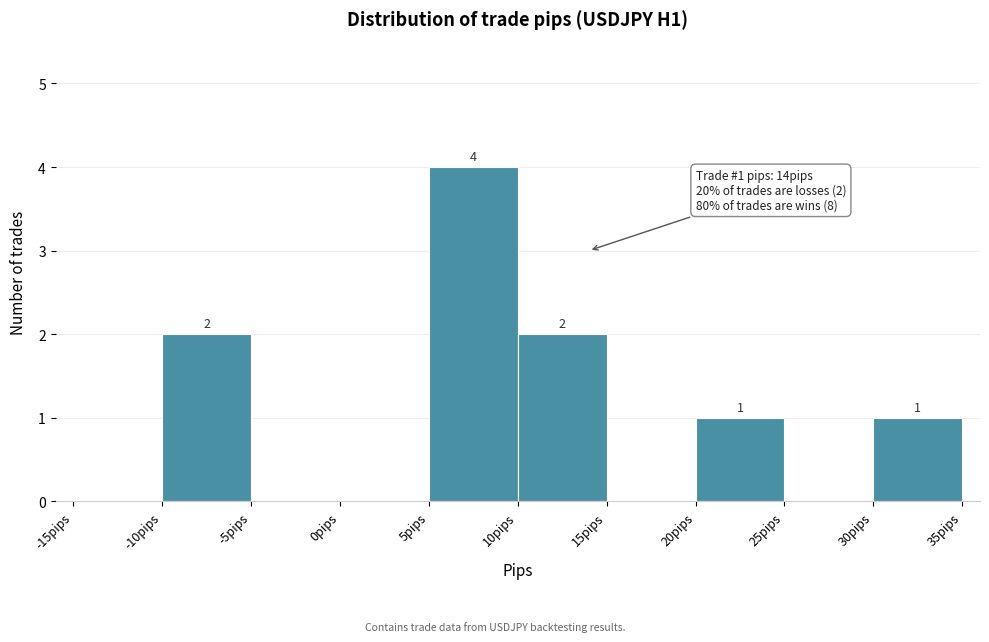

Over which range of the x-axis is the bar tallest?

5 to 10